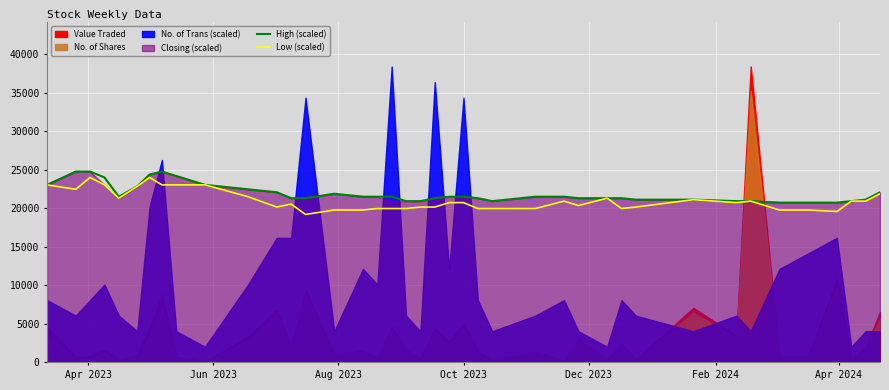

True or false: High (scaled) and Low (scaled) cross at least once.

False